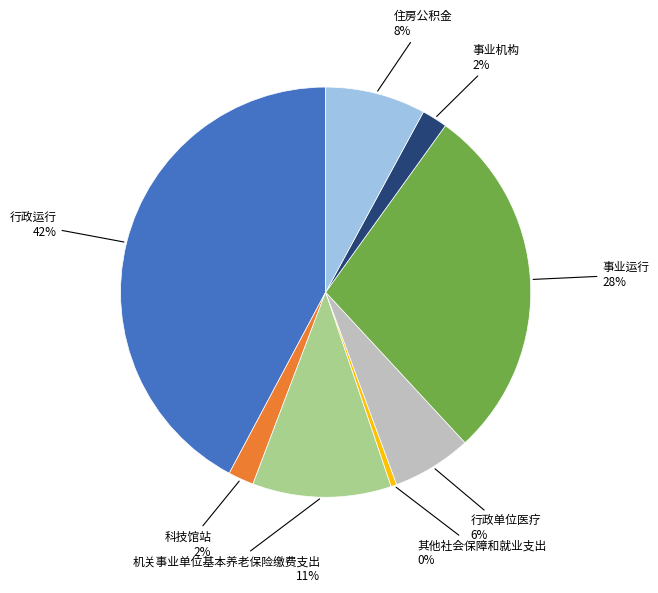

To the nearest percent, what is the average slice percentage?

12%